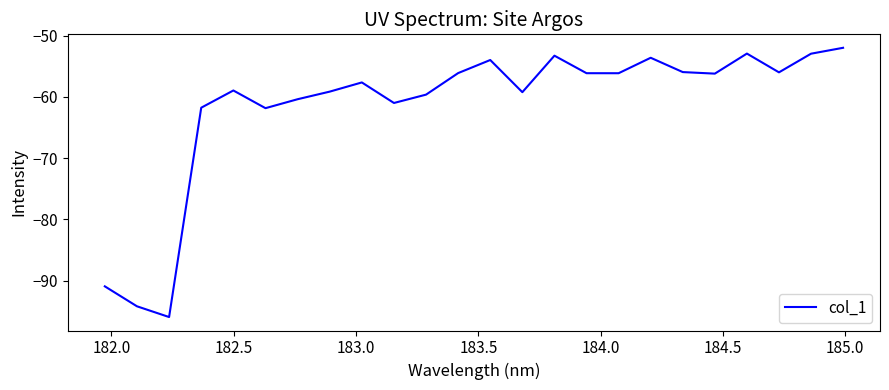

What is the difference between the maximum and minimum values?

43.9